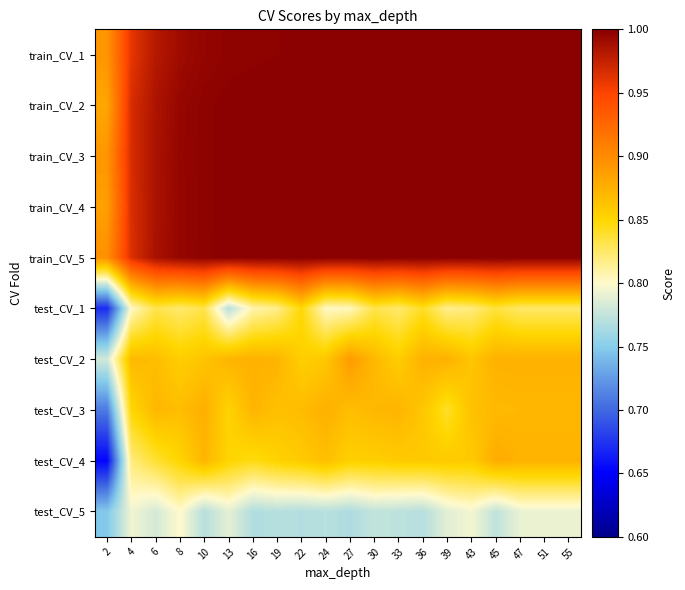

List the series in order of their peak value, highest first.

train_CV_2, train_CV_4, train_CV_5, train_CV_3, train_CV_1, test_CV_2, test_CV_4, test_CV_3, test_CV_1, test_CV_5